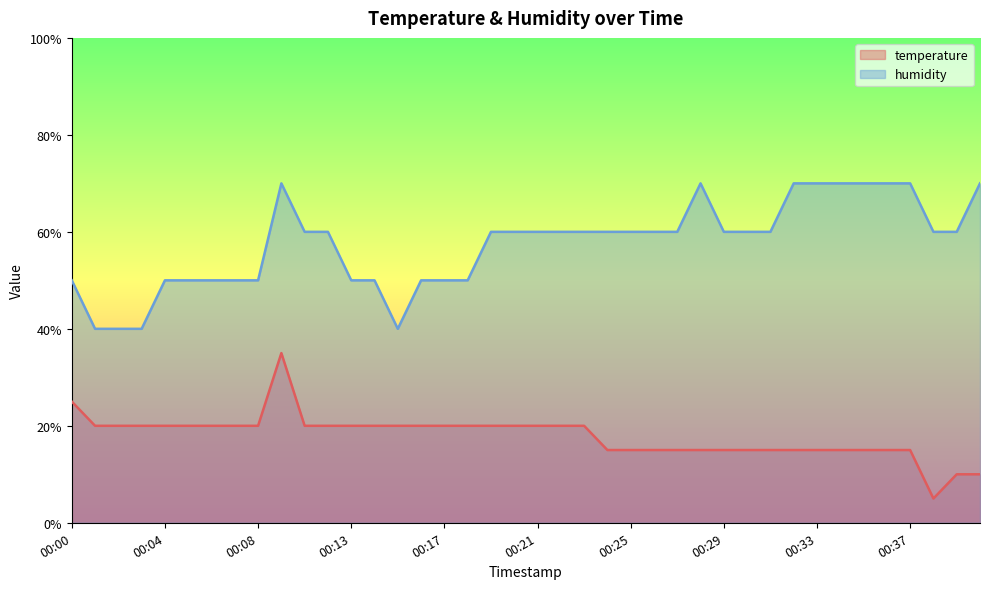

Rank the series by their maximum value, from highest to lowest.

humidity, temperature